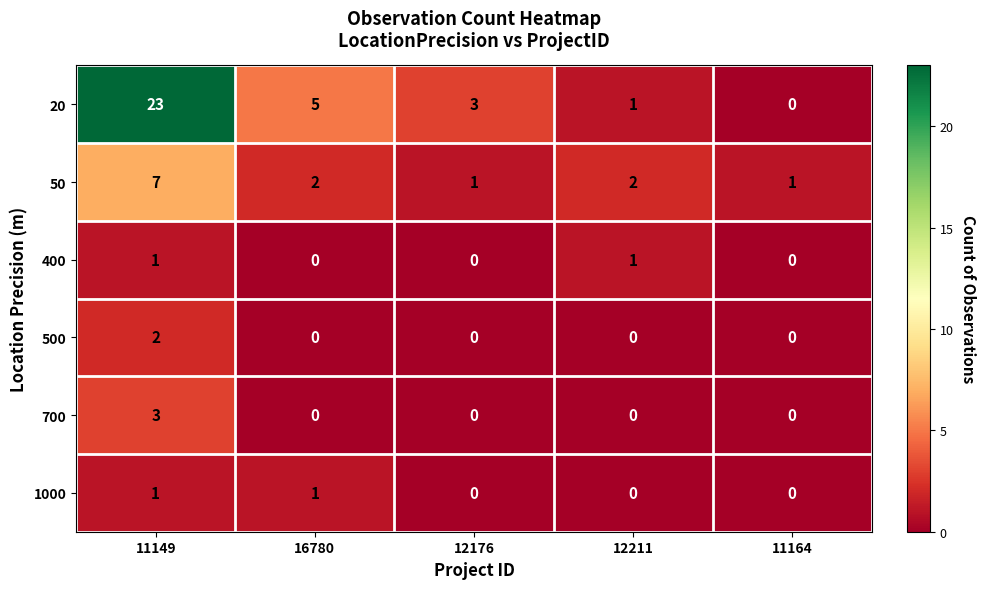

At which category is the sum across all series the highest?

11149